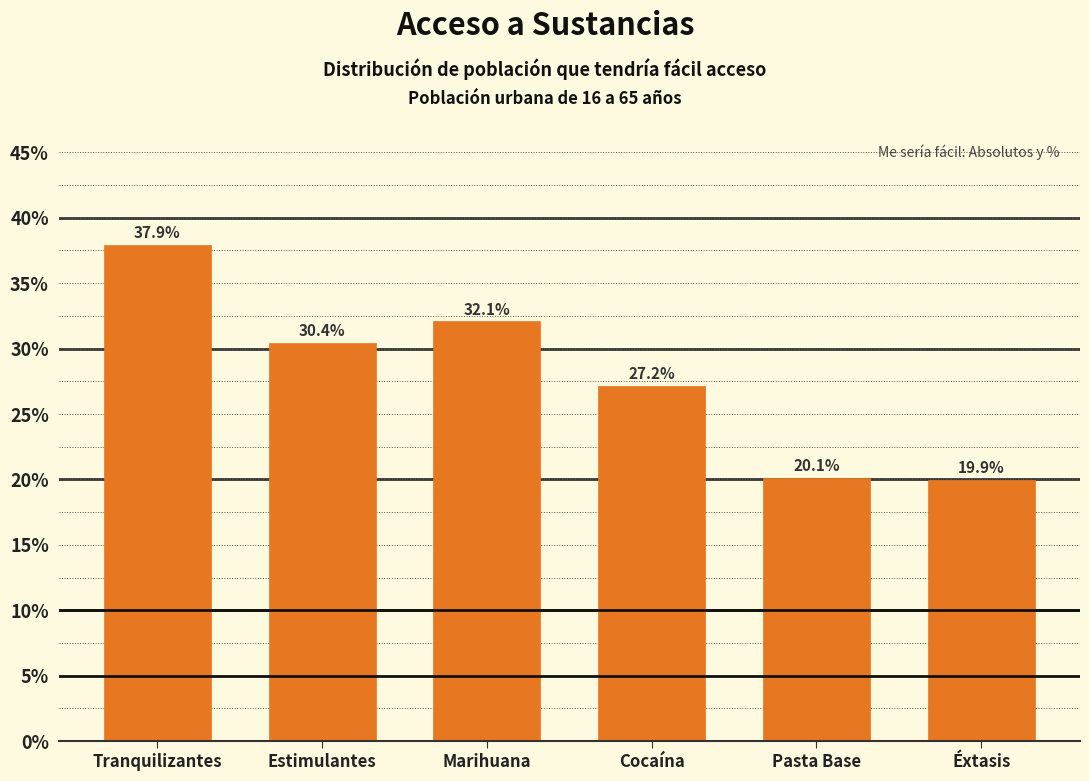

Reading right to left, what are all the values shown in this chart?

Éxtasis=19.9	Pasta Base=20.1	Cocaína=27.2	Marihuana=32.1	Estimulantes=30.4	Tranquilizantes=37.9